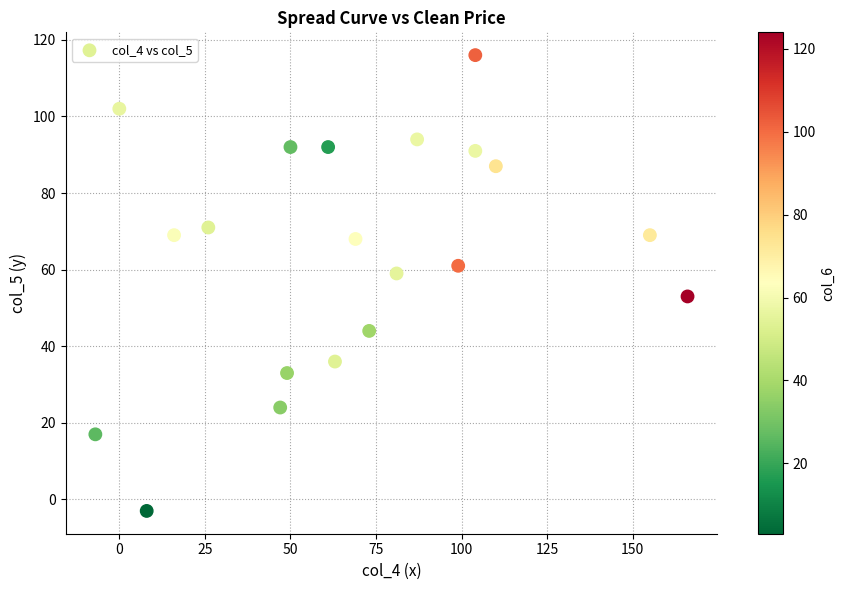

What is the range of Y values (max minus min)?

119